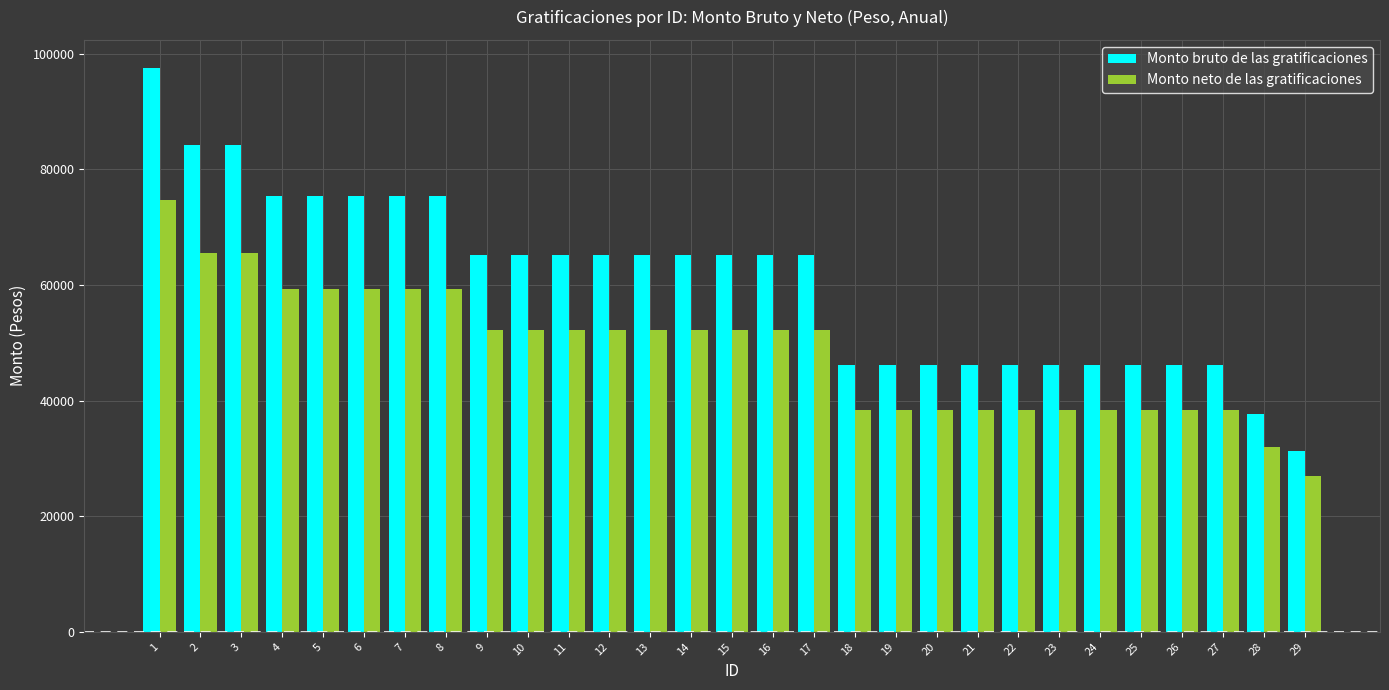

What is the difference between the Monto bruto de las gratificaciones values at 8 and 16?

10231.8